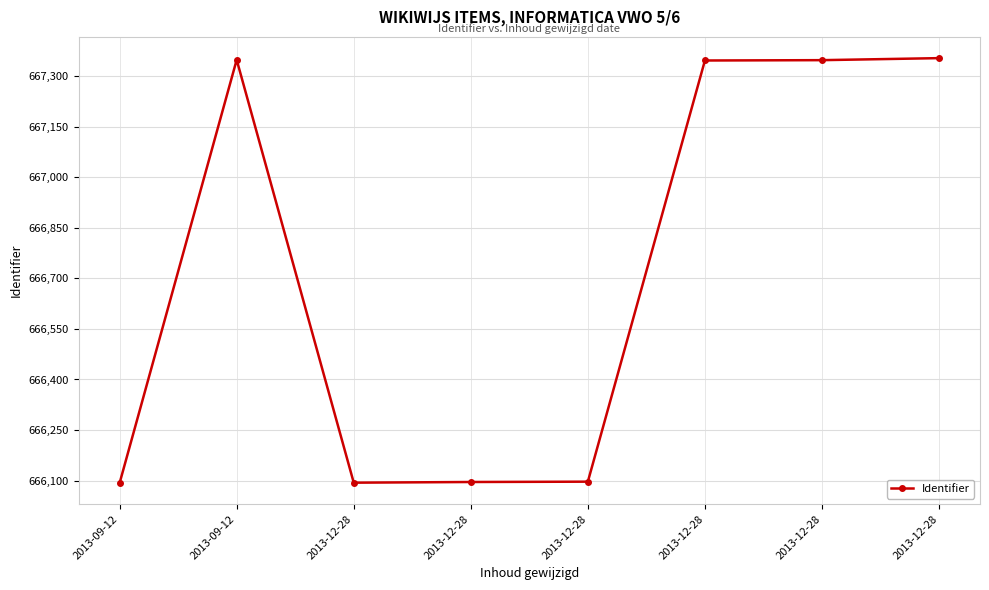

Is this an area chart (filled region under the line)?

No